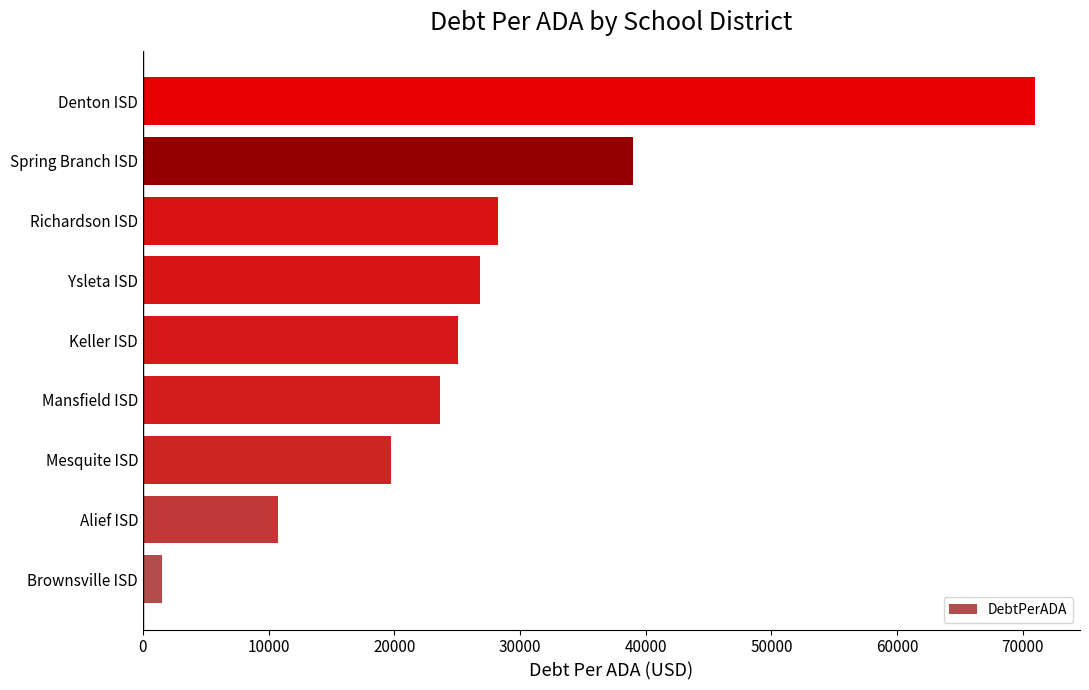

What is the difference between the maximum and minimum values?

69463.7